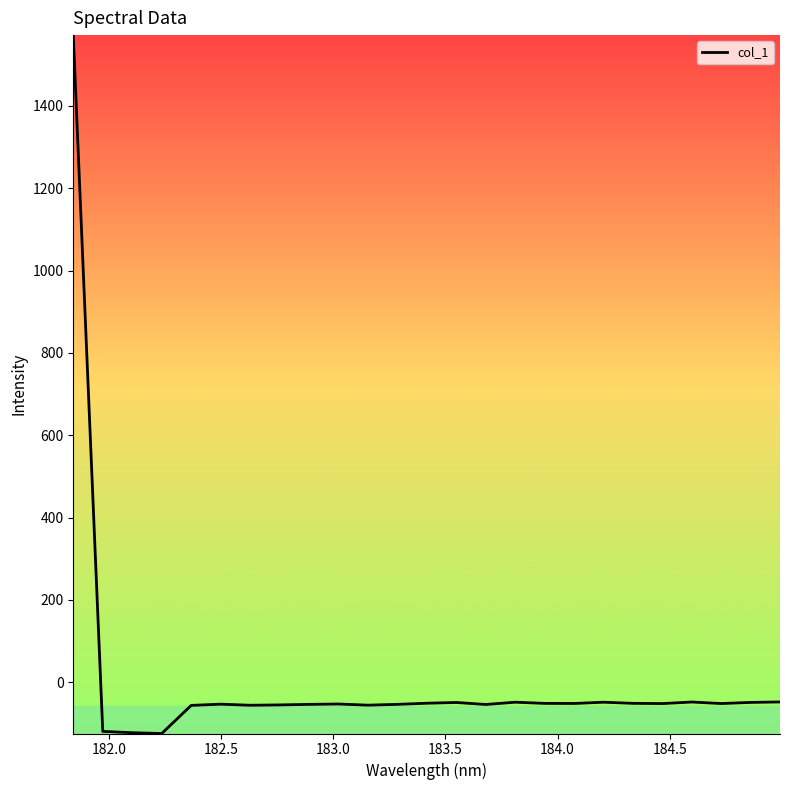

What is the difference between the maximum and minimum values?

1695.9